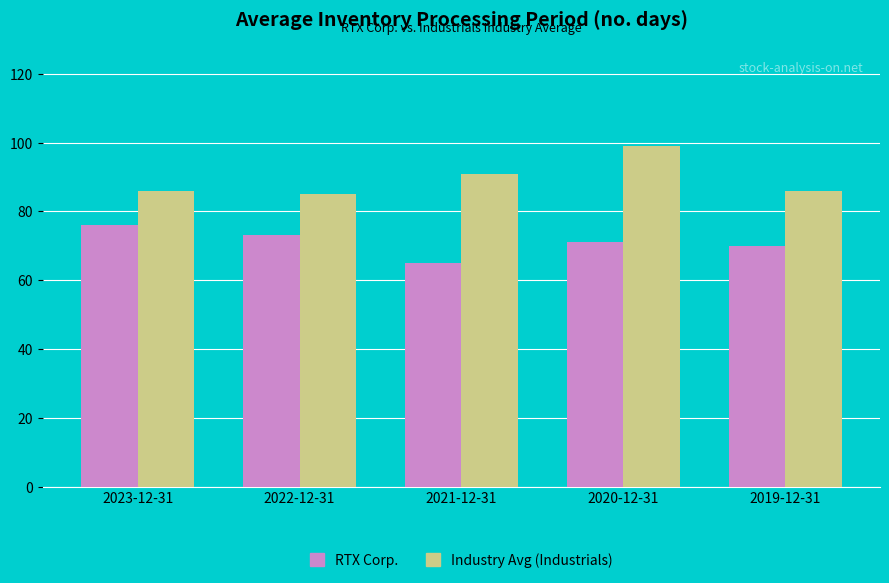

Does the chart contain stacked bars?

No